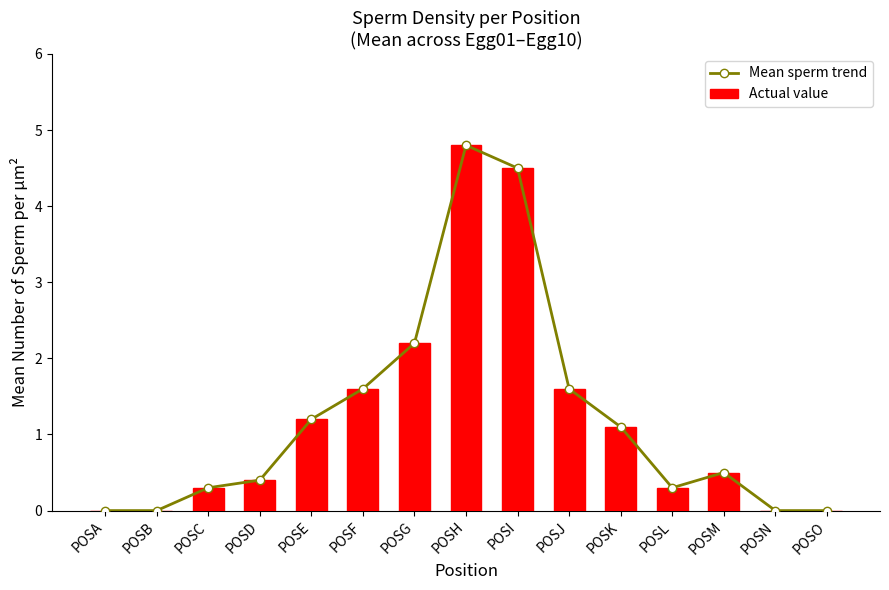

True or false: Mean sperm trend has a value of 0.0 at POSA.

True